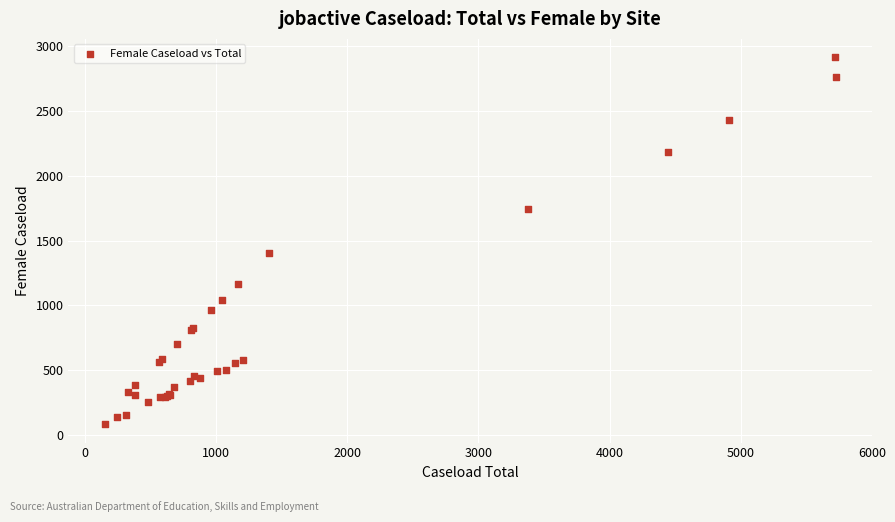

What Y value in the scatter plot is closest to 1499?

1401